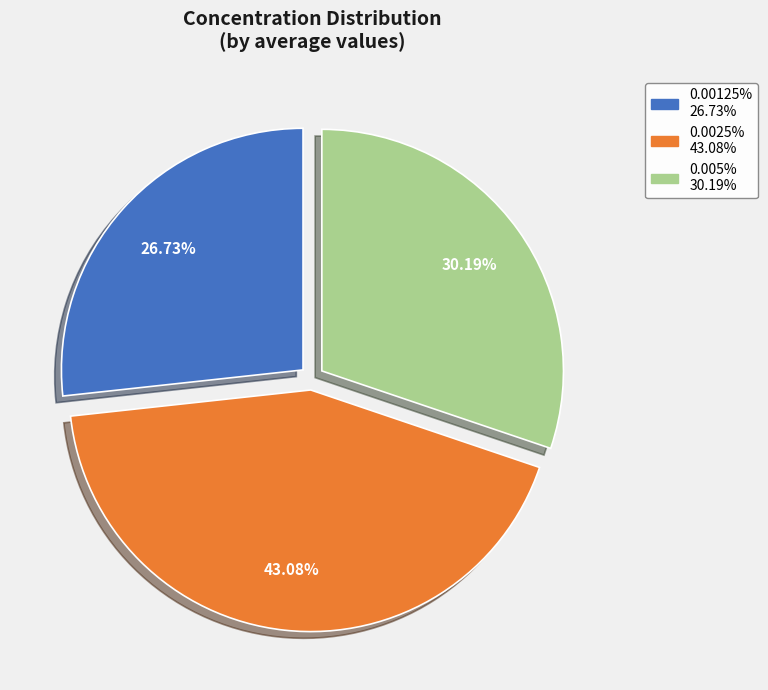

To the nearest percent, what is the difference between the largest and smallest slice percentages?

16%